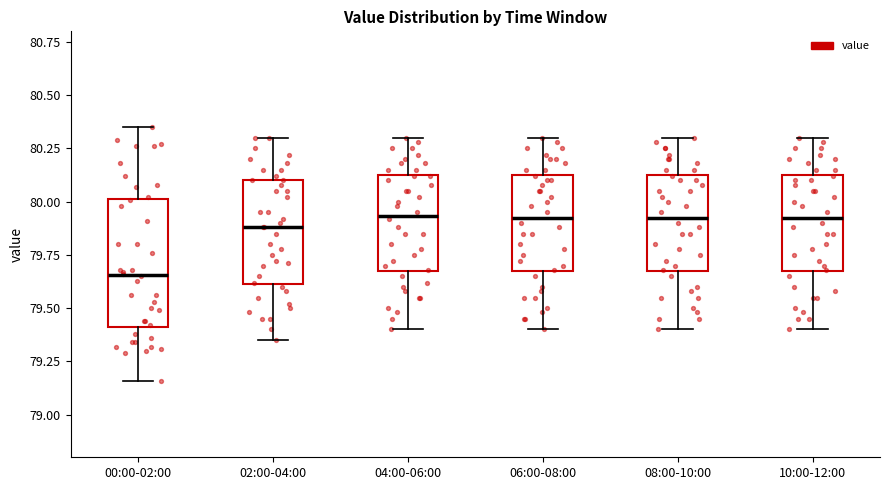

Which box is the tallest, from its lower edge to its upper edge?

00:00-02:00